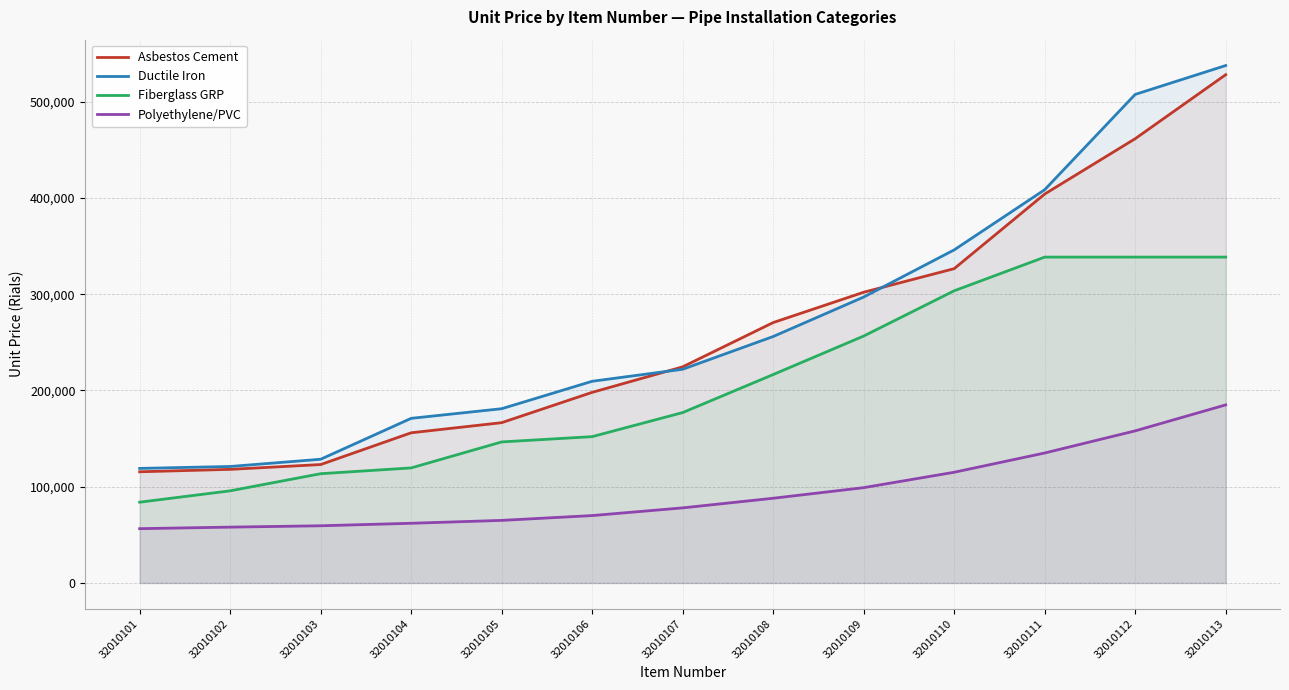

Where is Fiberglass GRP nearest to the value 211200?

32010108